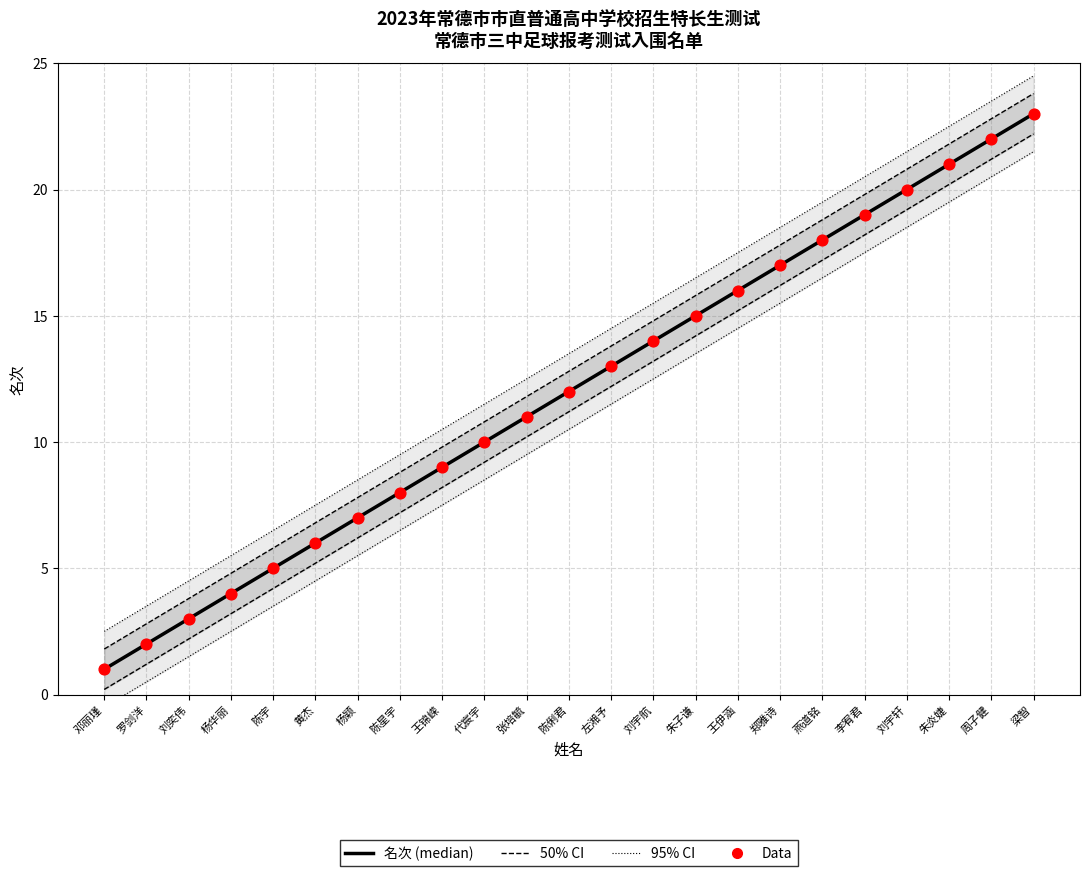

At how many categories does at least one series exceed 2?

23